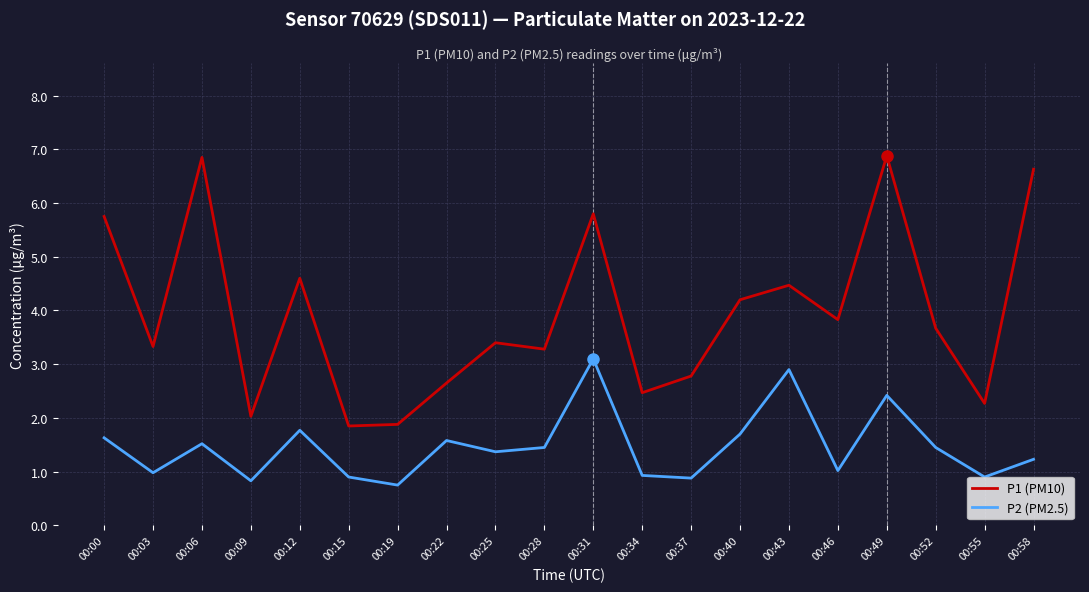

What is the difference between the maximum and minimum values in the P1 (PM10) series?

5.0